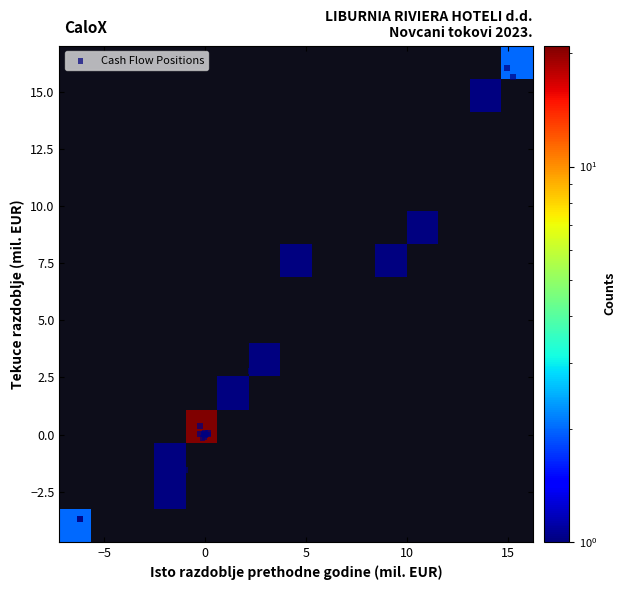

What Y value in the scatter plot is closest to 6?

7.1